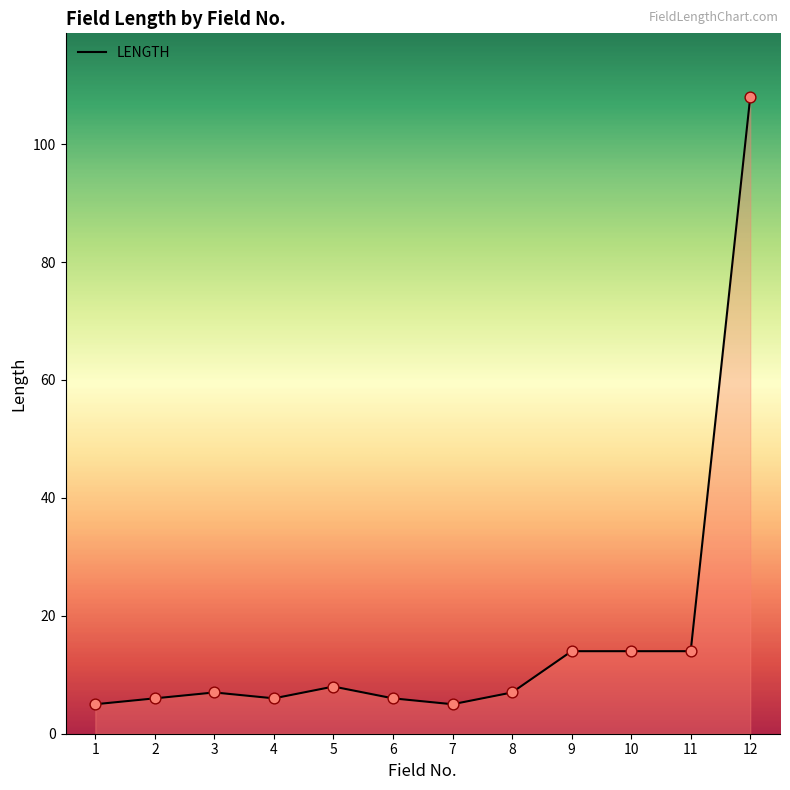

Which has a higher value, 9 or 1?

9